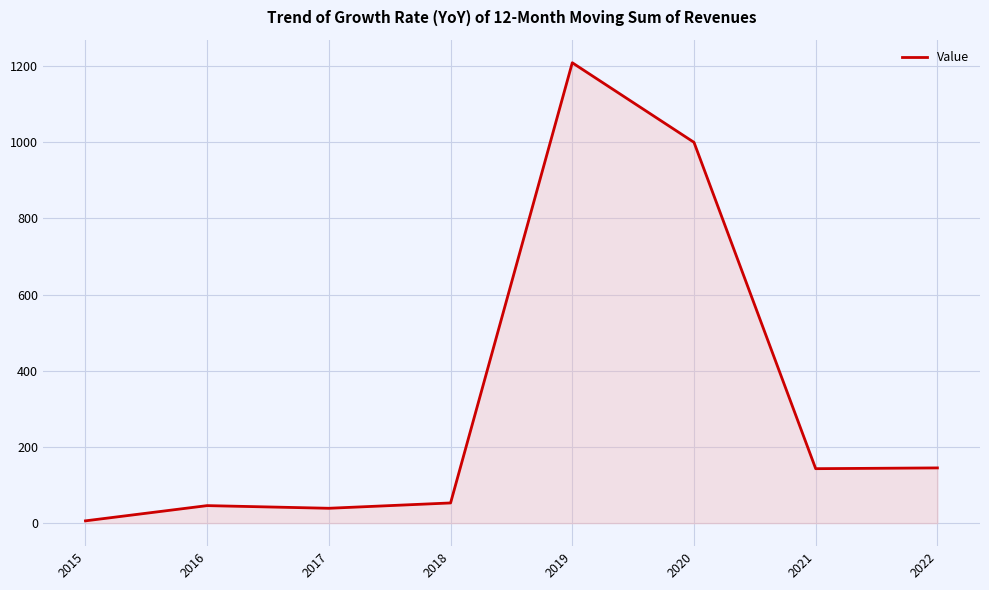

At which category does the chart reach its minimum across all series?

2015